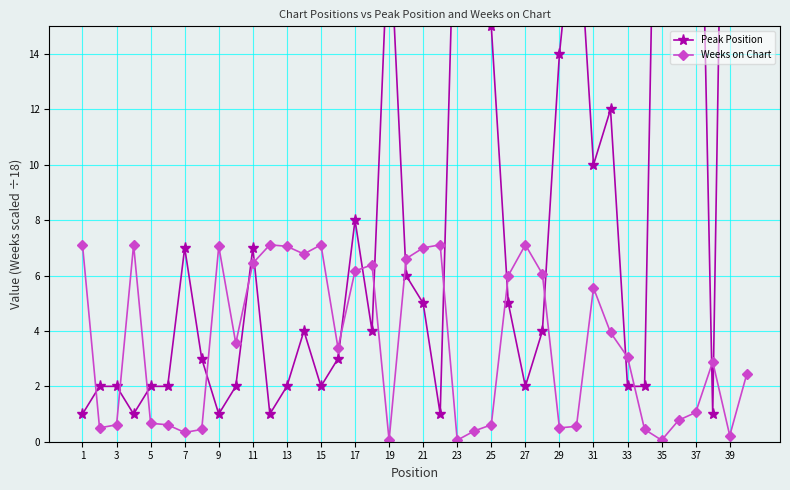

Count the number of data series in this chart.

2